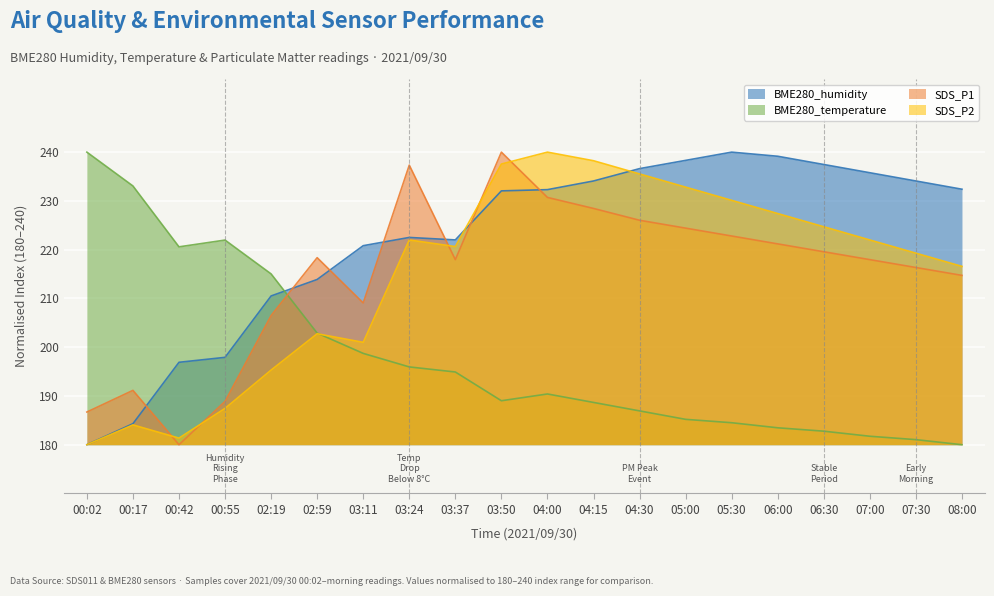

Which series changed the most between 02:59 and 05:30?

SDS_P2